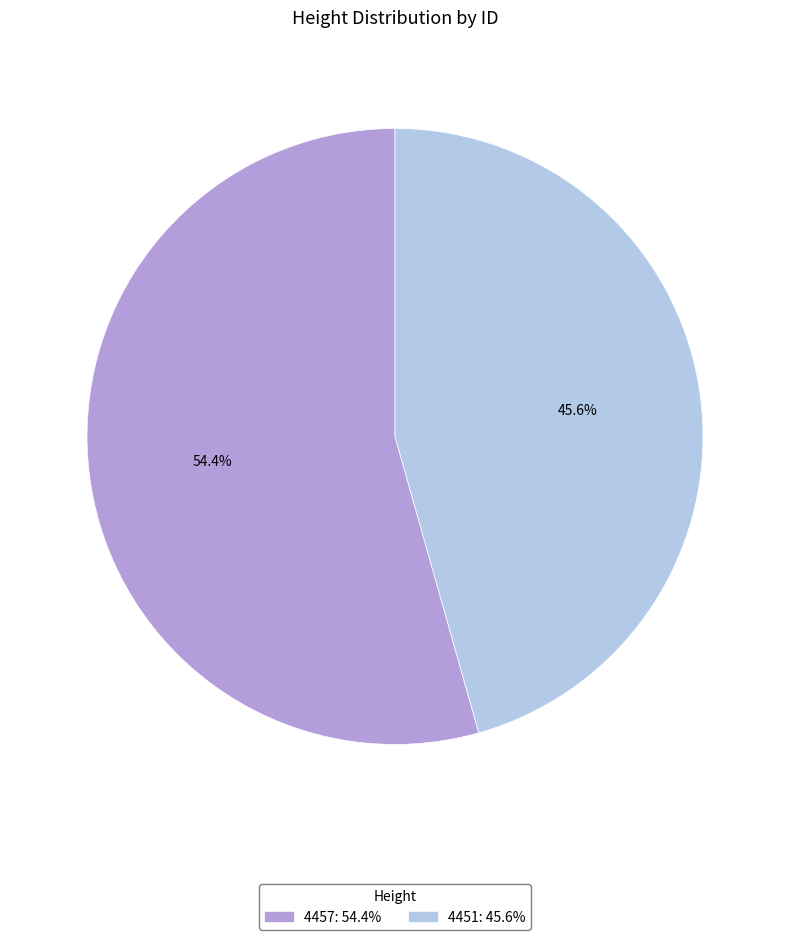

Which has a higher value, 4451 or 4457?

4457